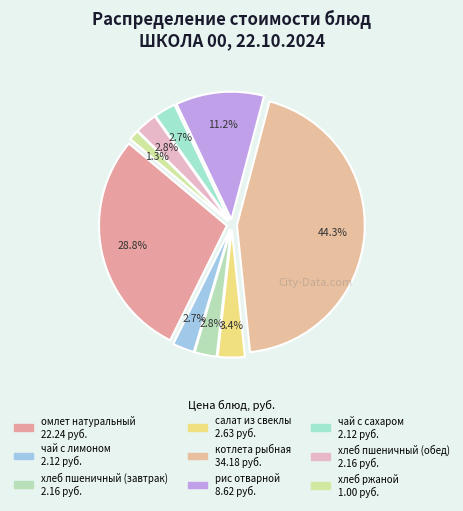

To the nearest percent, what is the average slice percentage?

11%